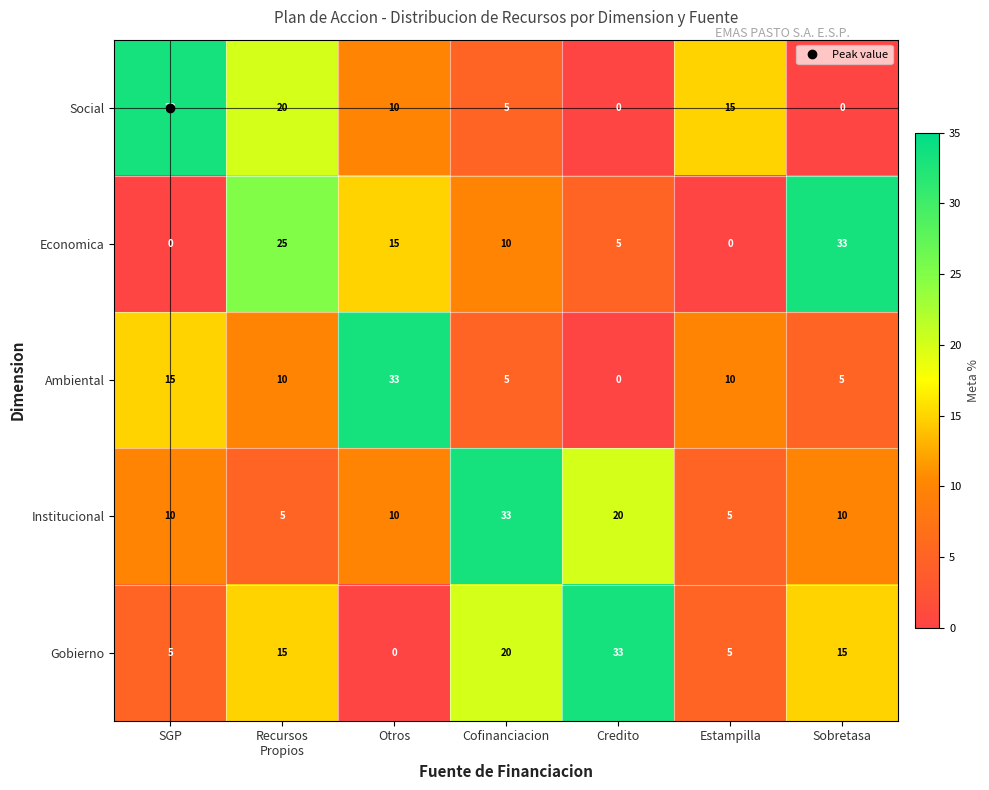

At how many categories does at least one series exceed 23?

6